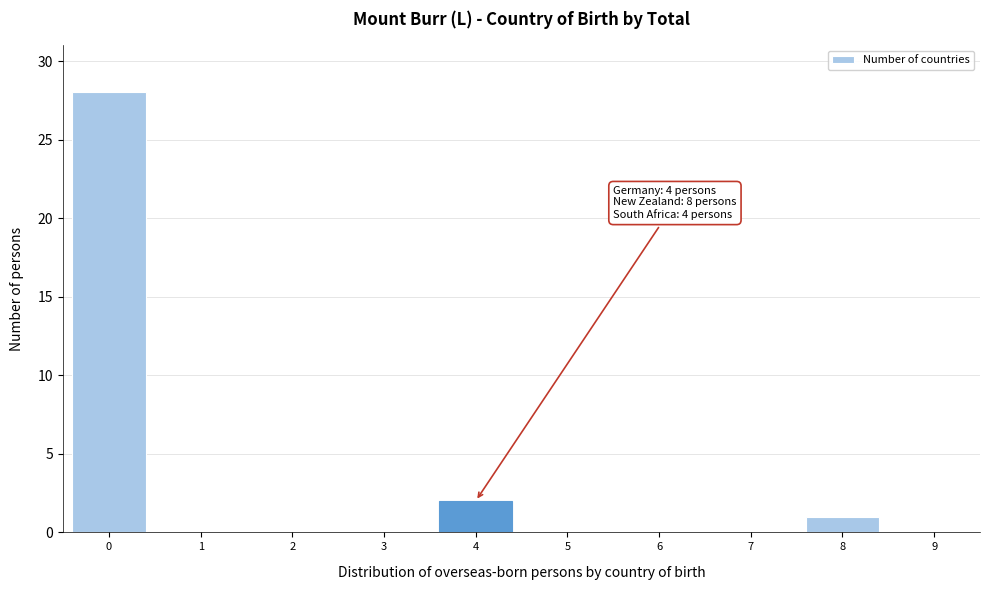

Reading left to right, transcribe all the data shown in this chart.

0=28	1=0	2=0	3=0	4=2	5=0	6=0	7=0	8=1	9=0